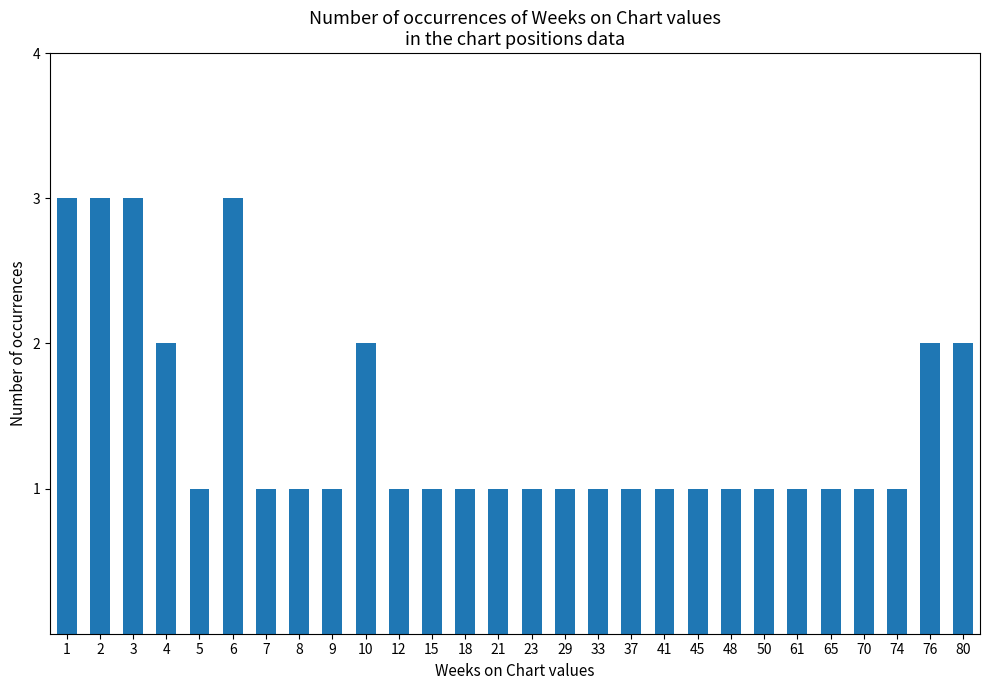

What is the value of the 12th bar from the left?

1